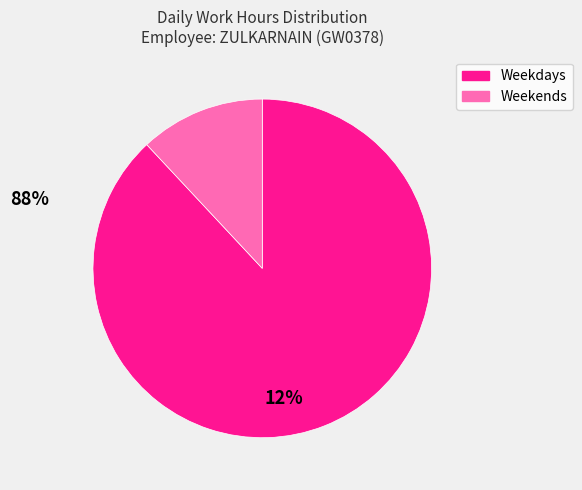

Is there a majority slice in this chart?

Yes